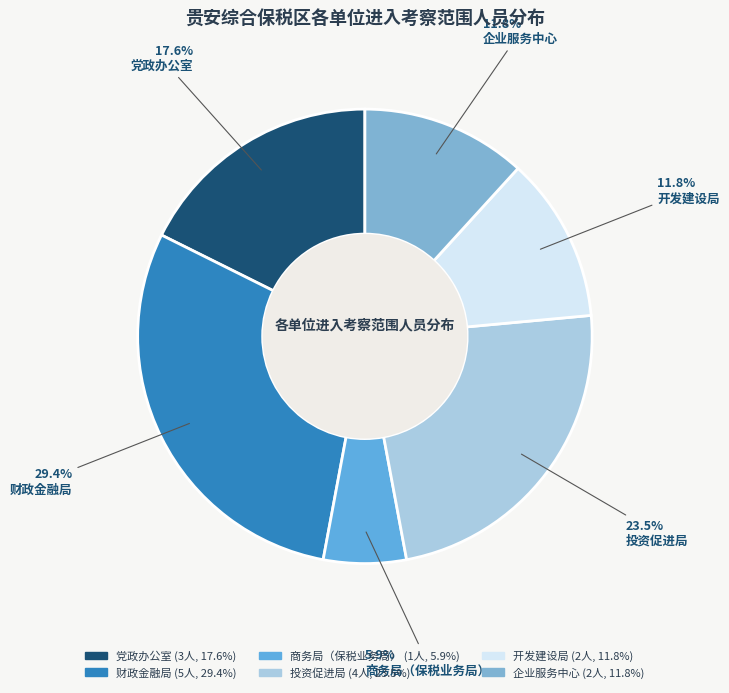

Is the sum of 开发建设局 and 投资促进局 greater than half?

No